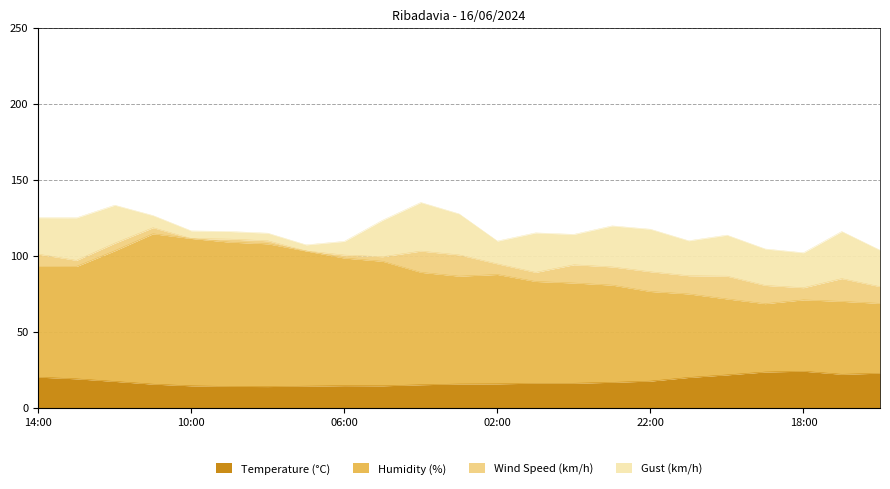

Which series has the largest range (max minus min)?

Humidity (%)